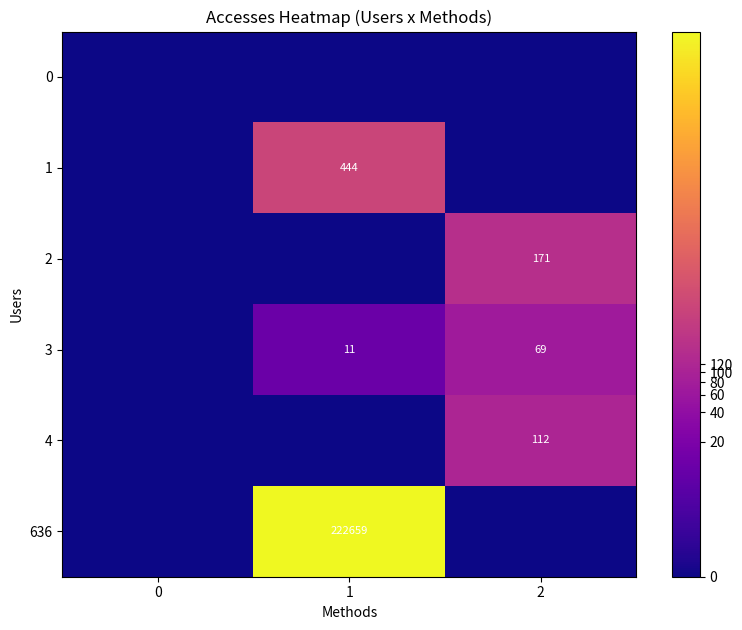

True or false: 2 has a value of 171 at 2.

True